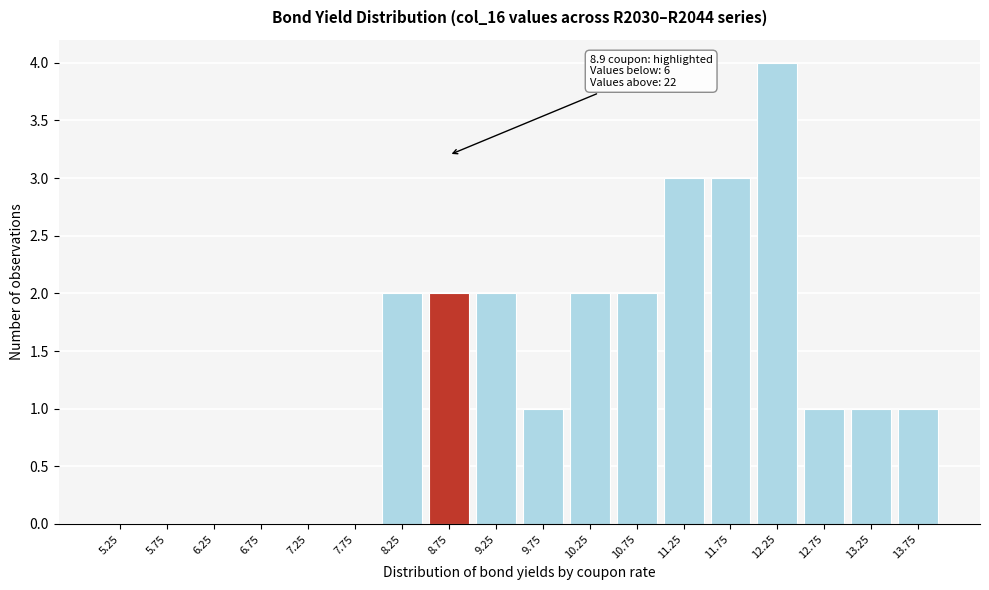

The chart shows a value of -1 at 6.25. True or false?

False